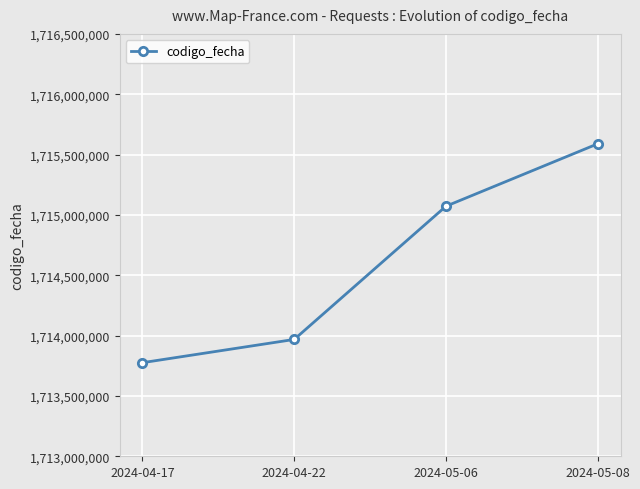

What is the smallest value displayed?

1713775555